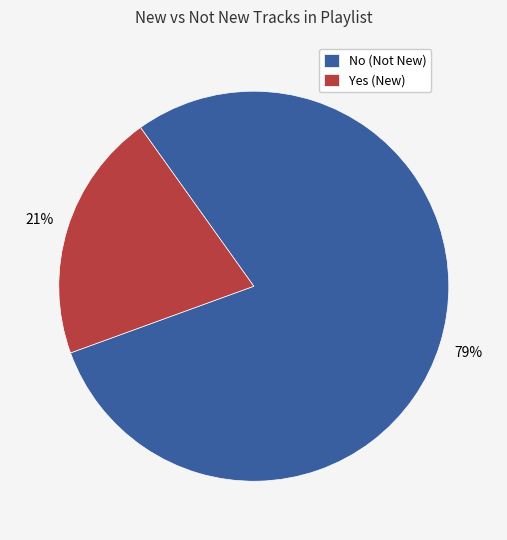

True or false: No accounts for 79% of the total.

True